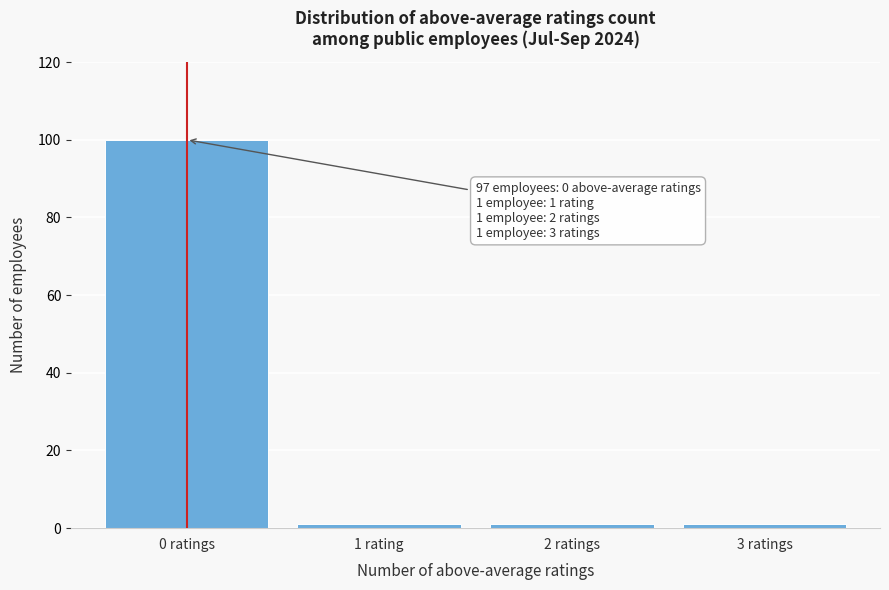

Reading right to left, transcribe all the data shown in this chart.

3 ratings=1	2 ratings=1	1 rating=1	0 ratings=100